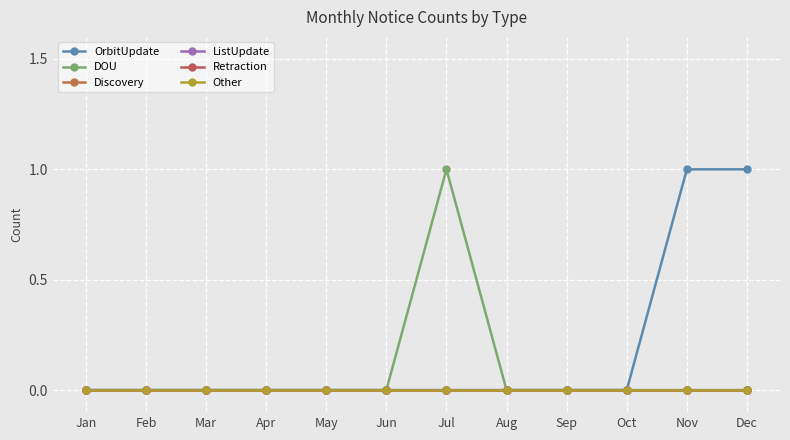

How many lines are shown in the chart?

6